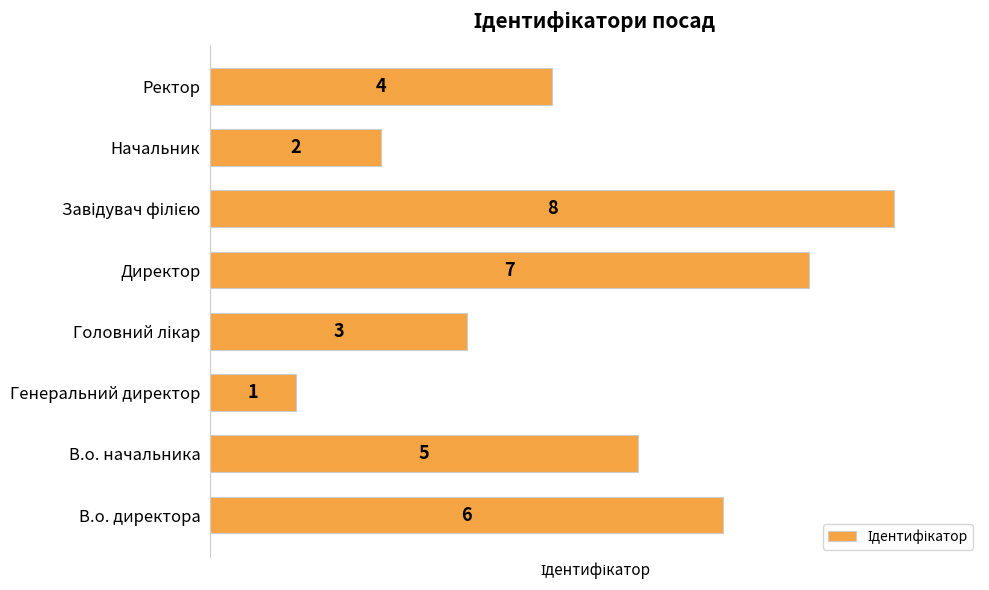

Reading top to bottom, list all the values displayed in this chart.

4	2	8	7	3	1	5	6